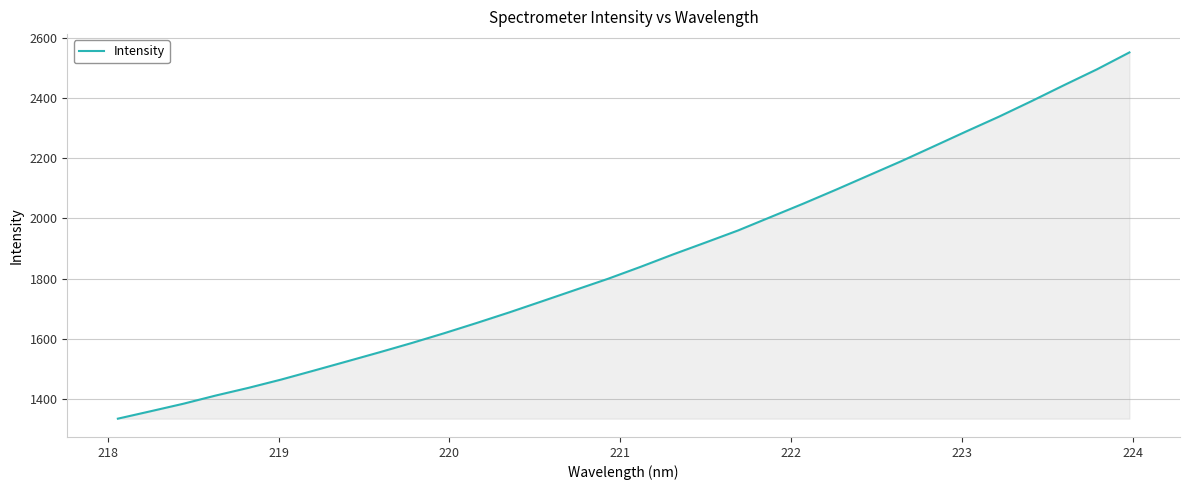

How many lines are shown in the chart?

1